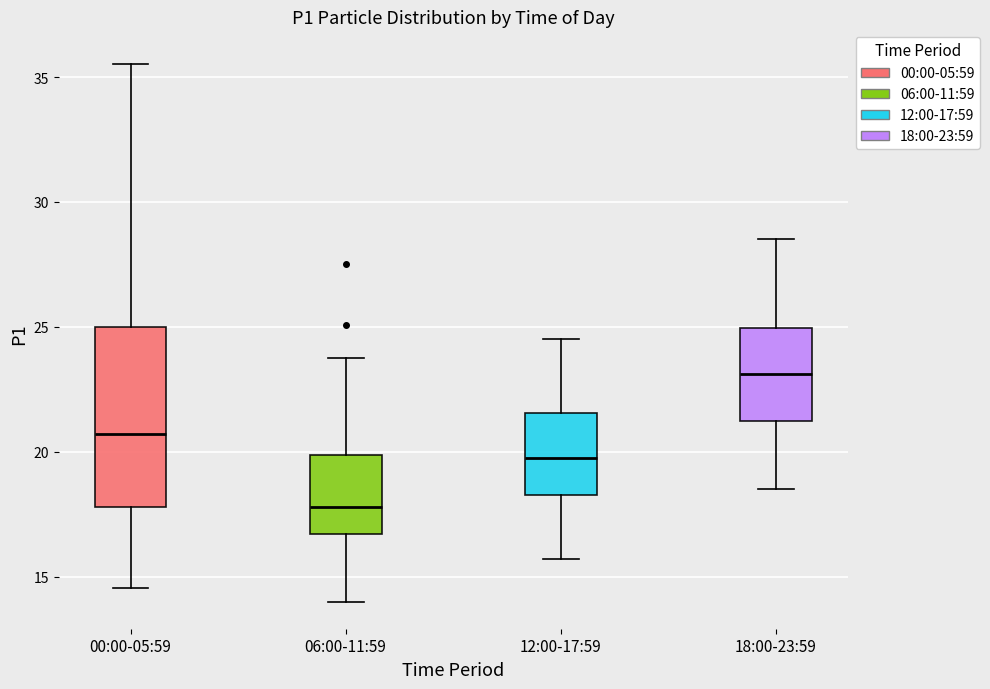

Comparing the boxes themselves (not the whiskers), which one is the tallest?

00:00-05:59